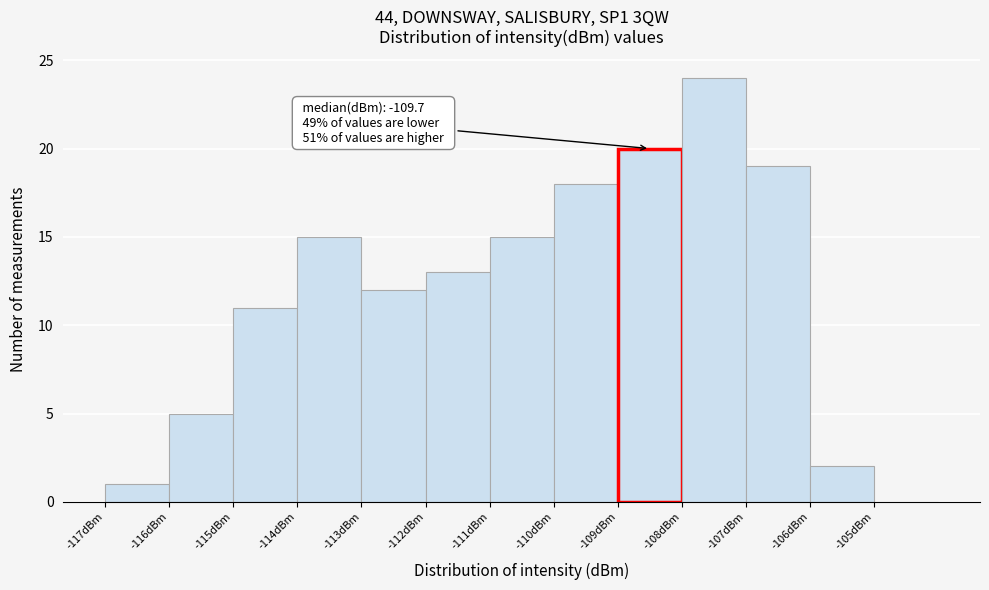

Which range on the x-axis has the tallest bar?

-108 to -107